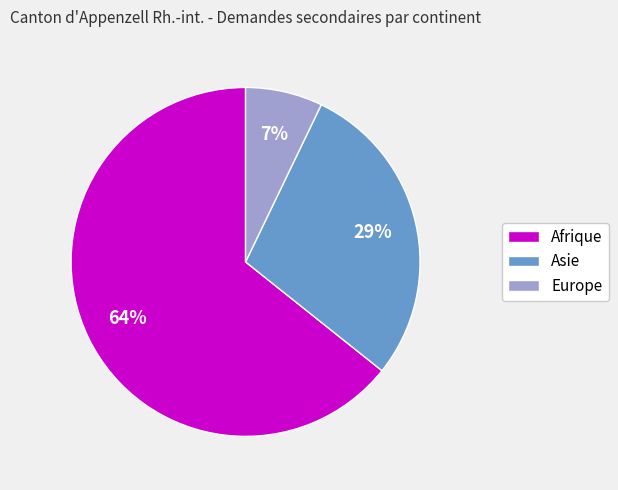

How many segments does this pie chart have?

3